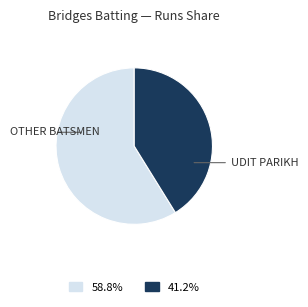

How many segments does this pie chart have?

2